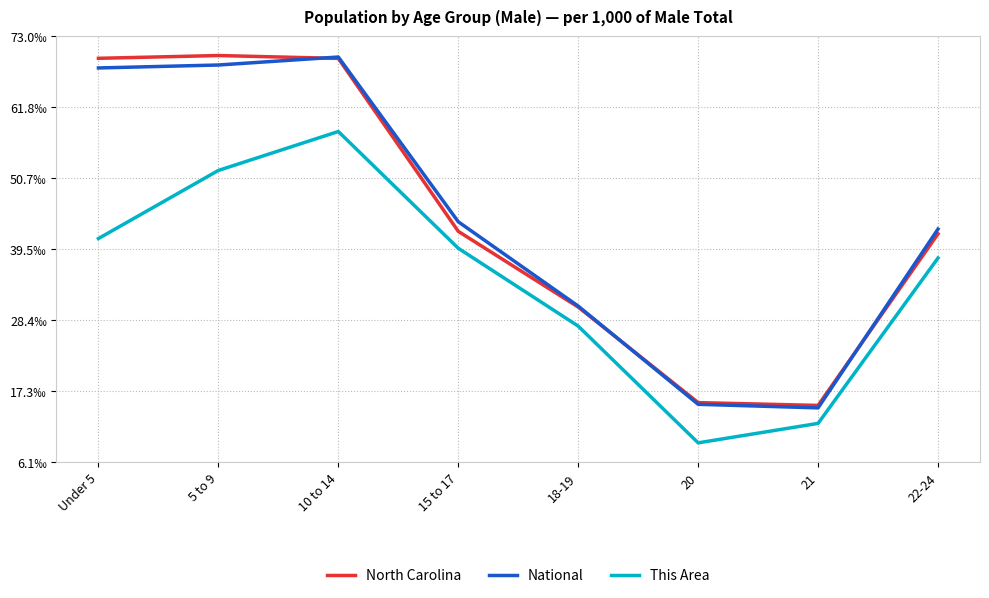

What are all the series names shown in the legend?

North Carolina, National, This Area